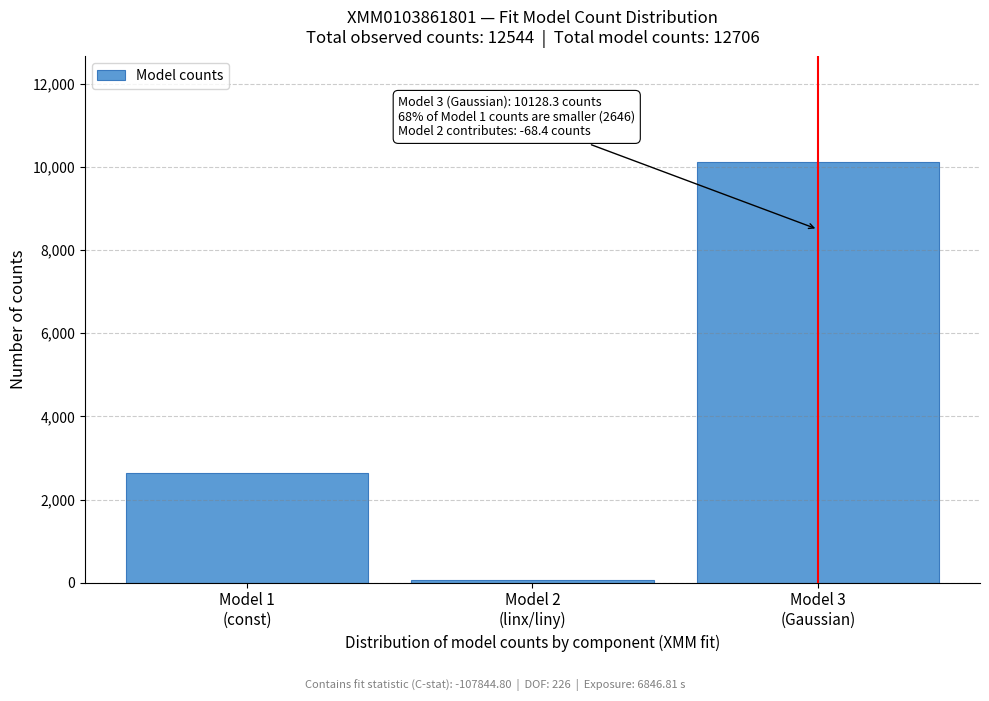

Reading left to right, extract all data points from this chart.

2646.3	68.4	10128.3